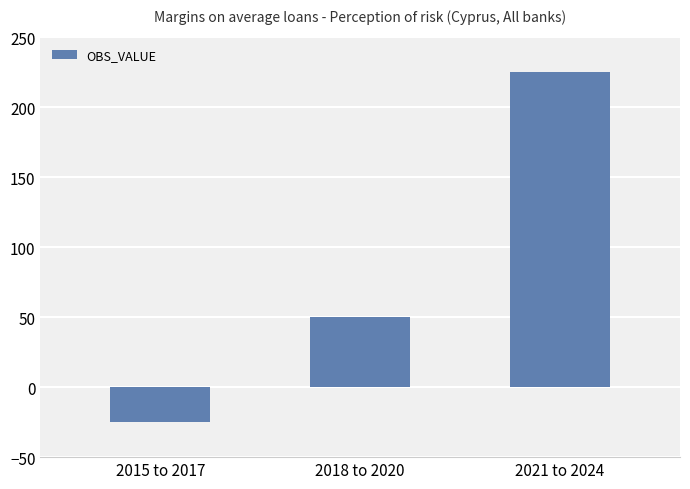

Count the number of categories in the chart.

3